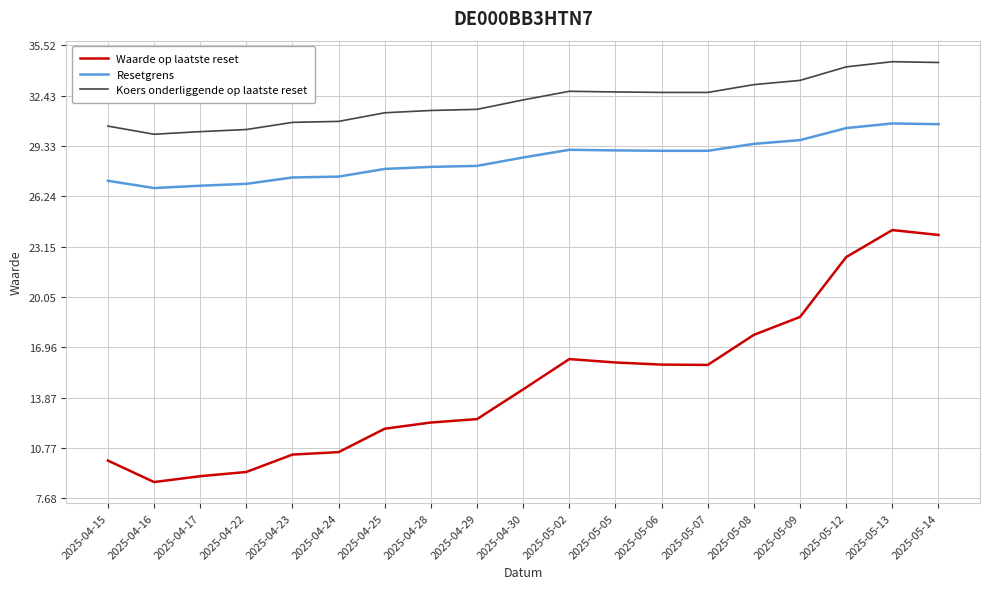

What position from the left is 2025-04-17?

3